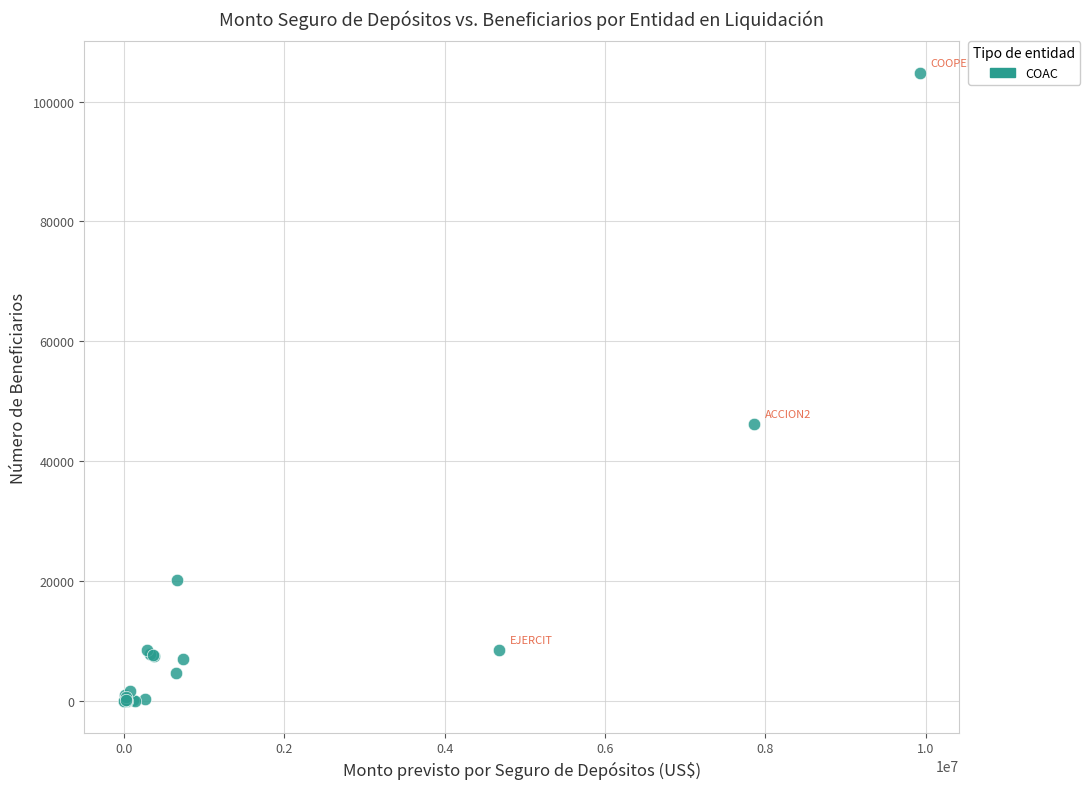

What Y value in the scatter plot is closest to 52400?

46204